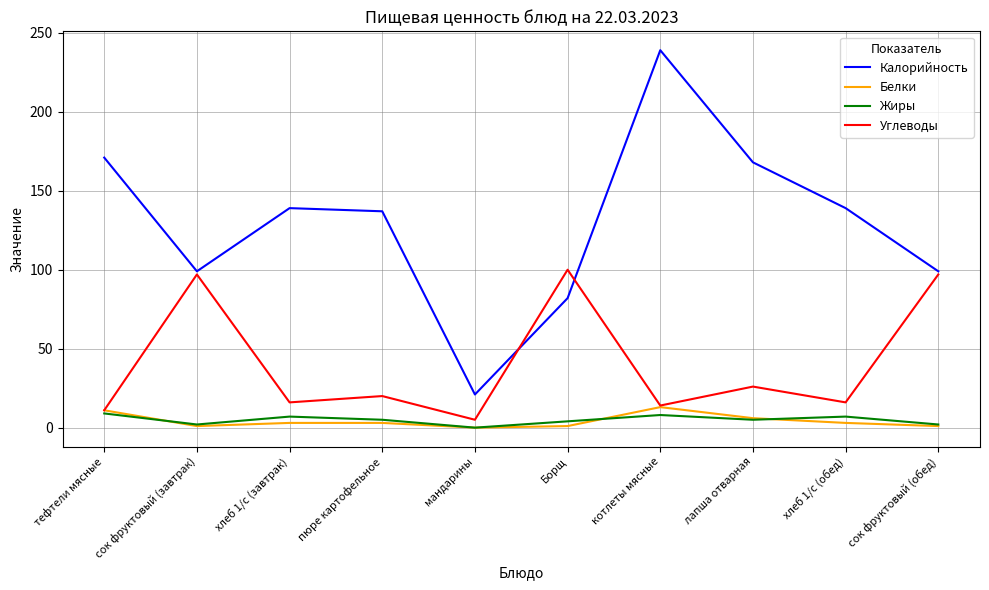

What is the maximum value shown in the chart?

239